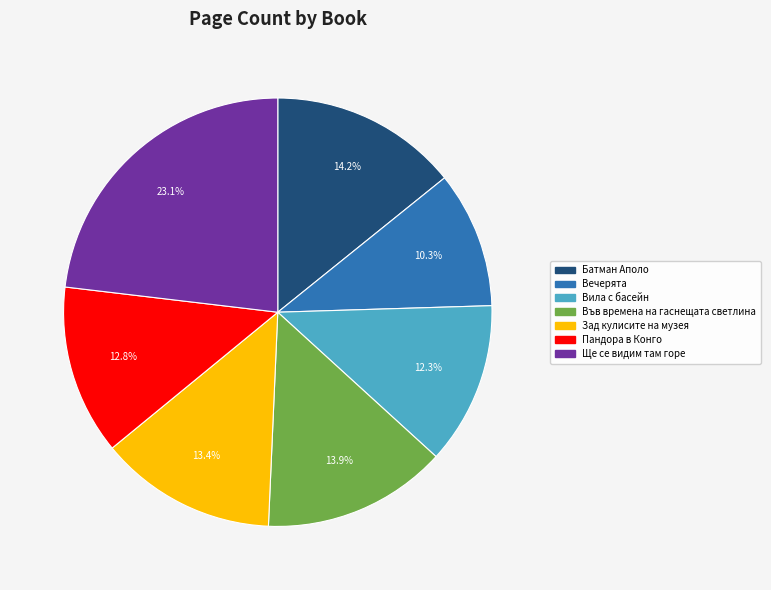

To the nearest percent, what is the difference between the Вечерята and Батман Аполо slice percentages?

4%